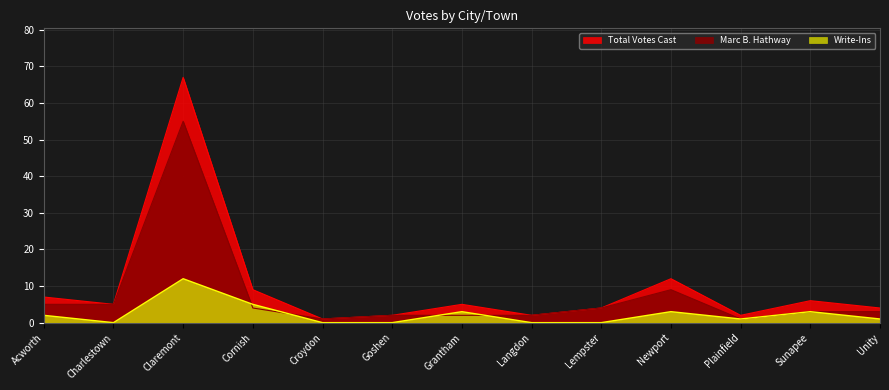

Rank the series at Charlestown from lowest to highest value.

Write-Ins, Total Votes Cast, Marc B. Hathway